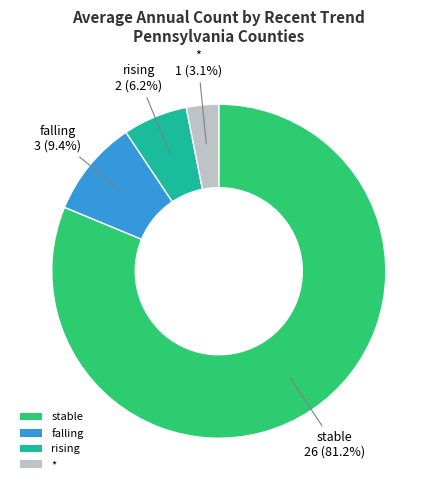

Which category accounts for the majority?

stable